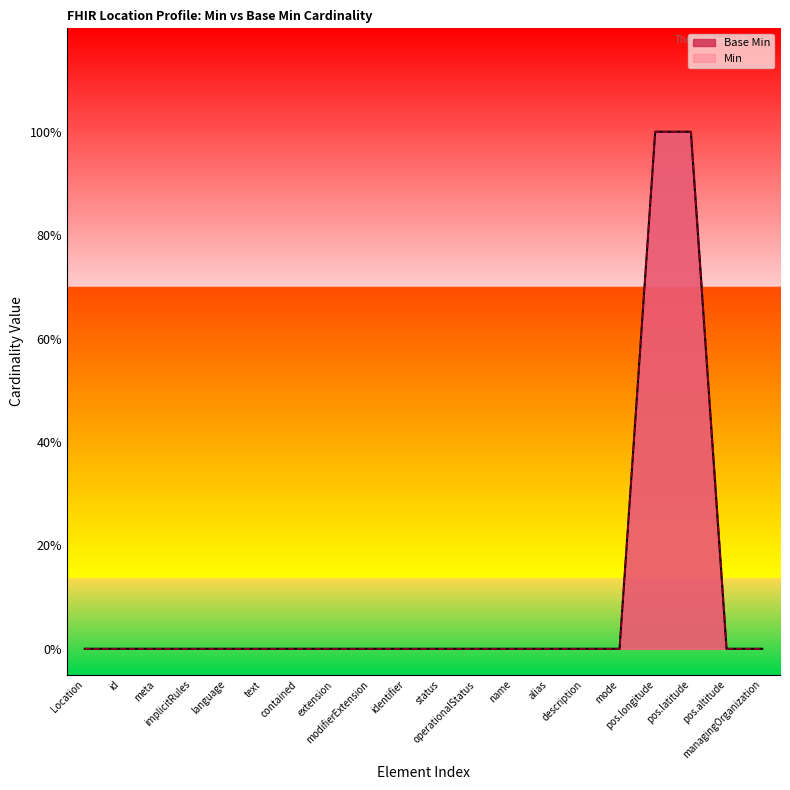

What position from the right is contained?

14